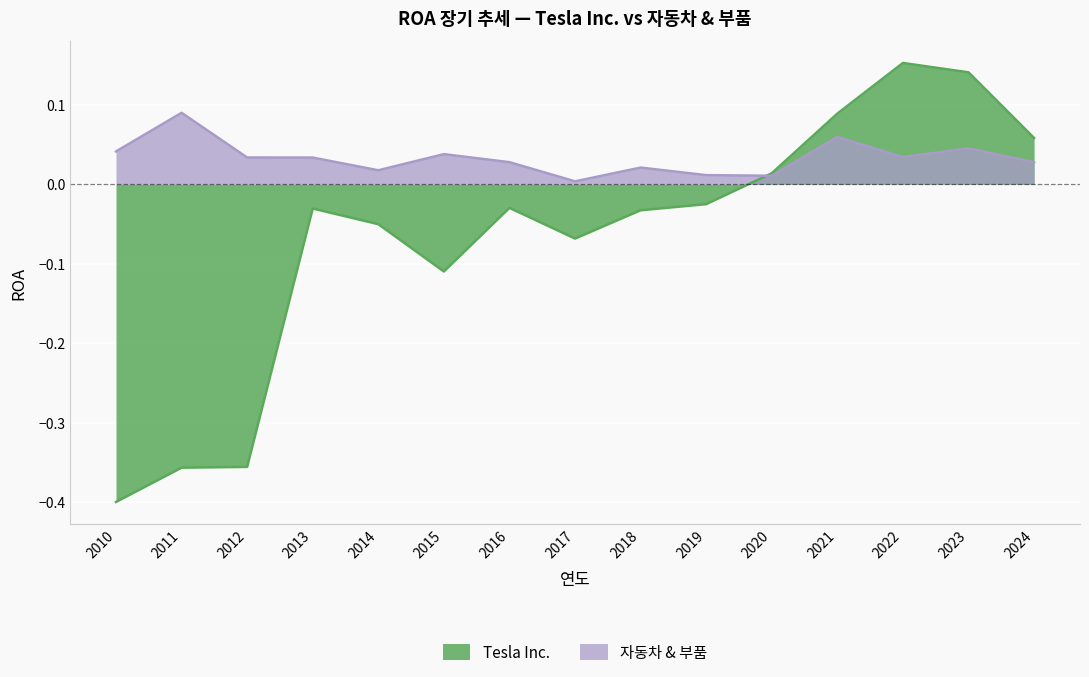

What is the average value of the Tesla Inc. series?

-0.1